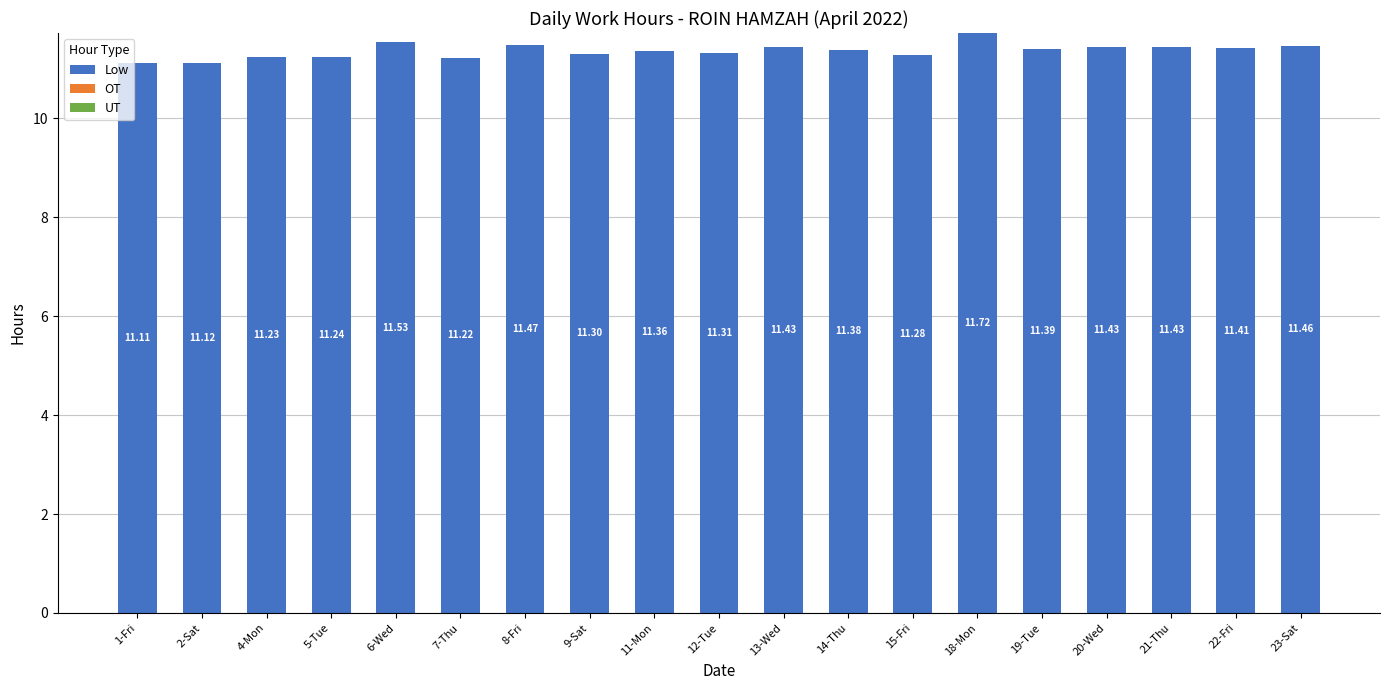

What is the average value?

11.4